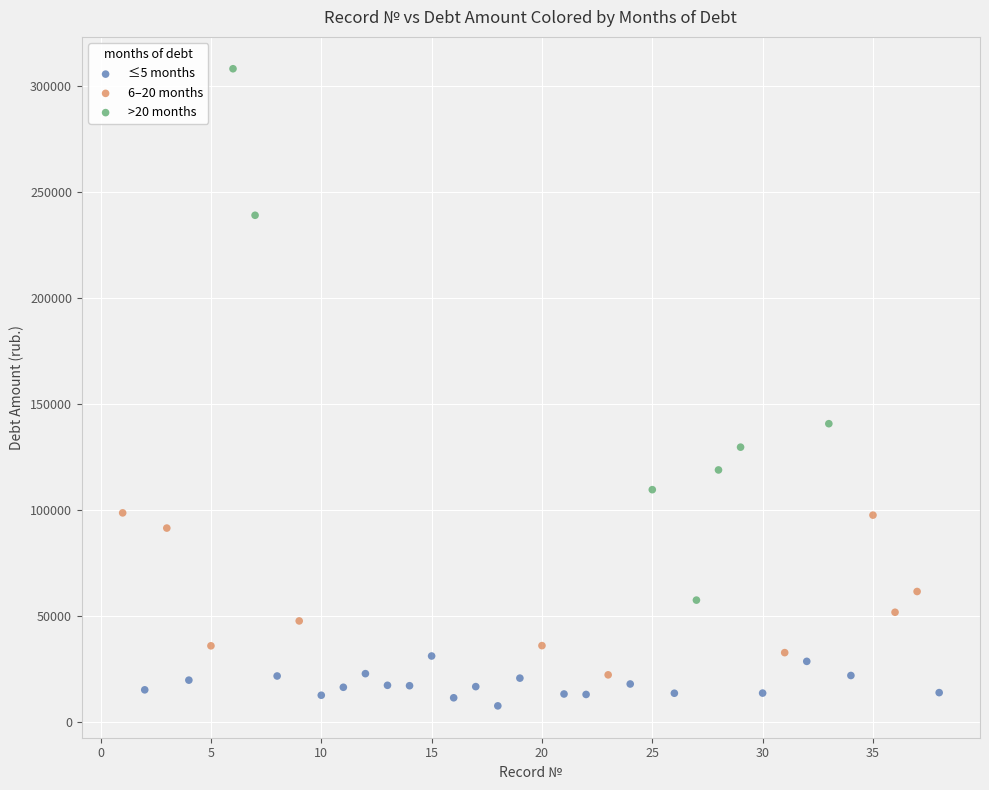

Which series reaches the maximum Y coordinate?

>20 months